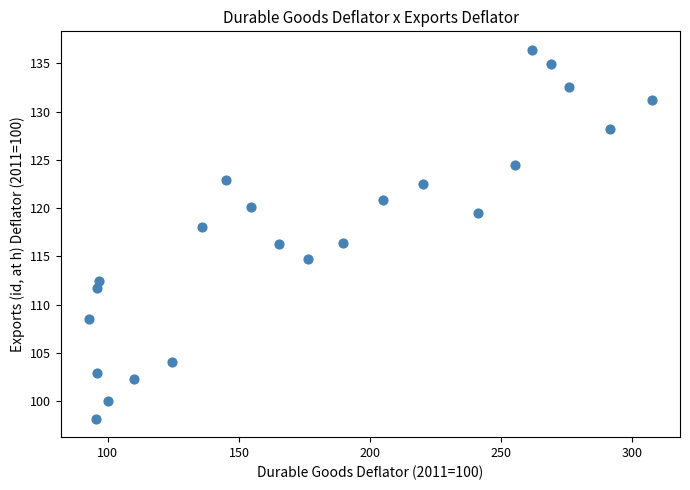

What is the range of Y values (max minus min)?

38.2